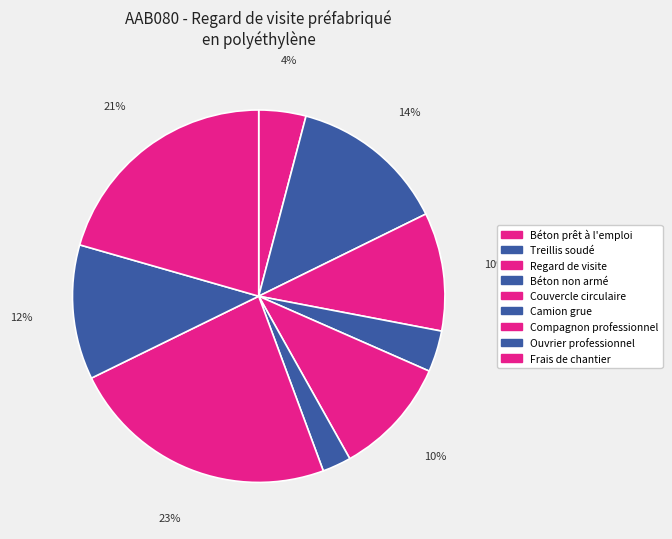

How many segments does this pie chart have?

9